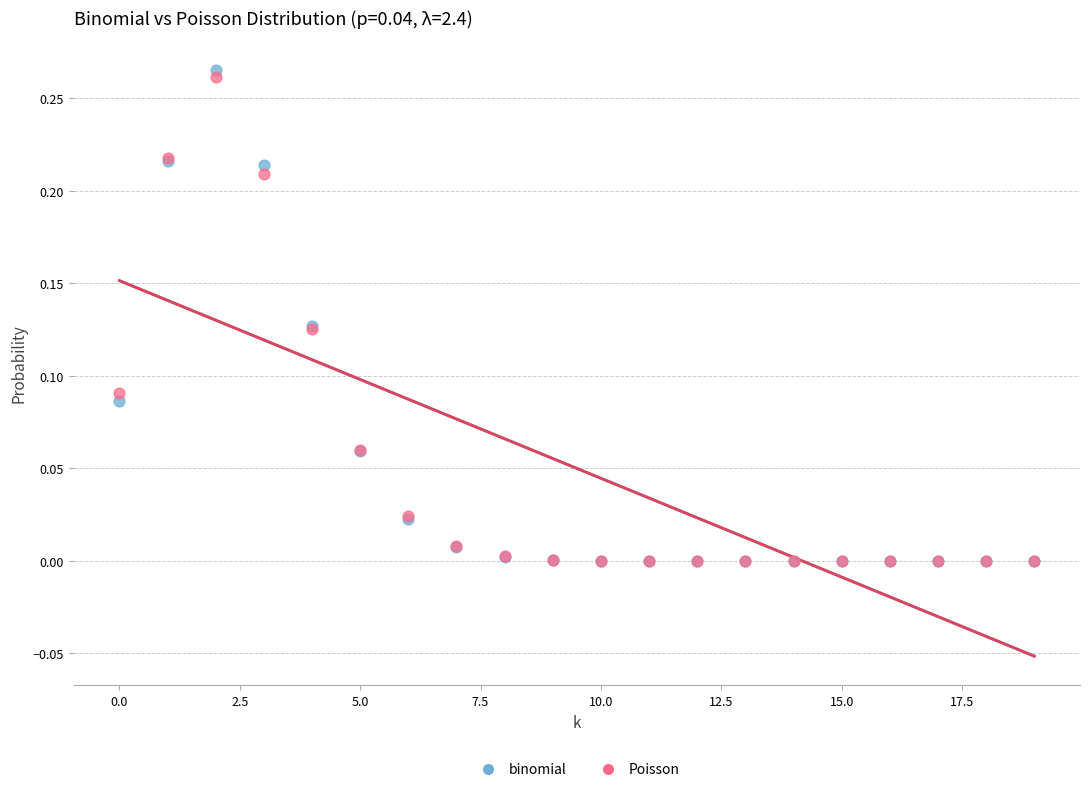

Which series reaches the maximum Y coordinate?

binomial